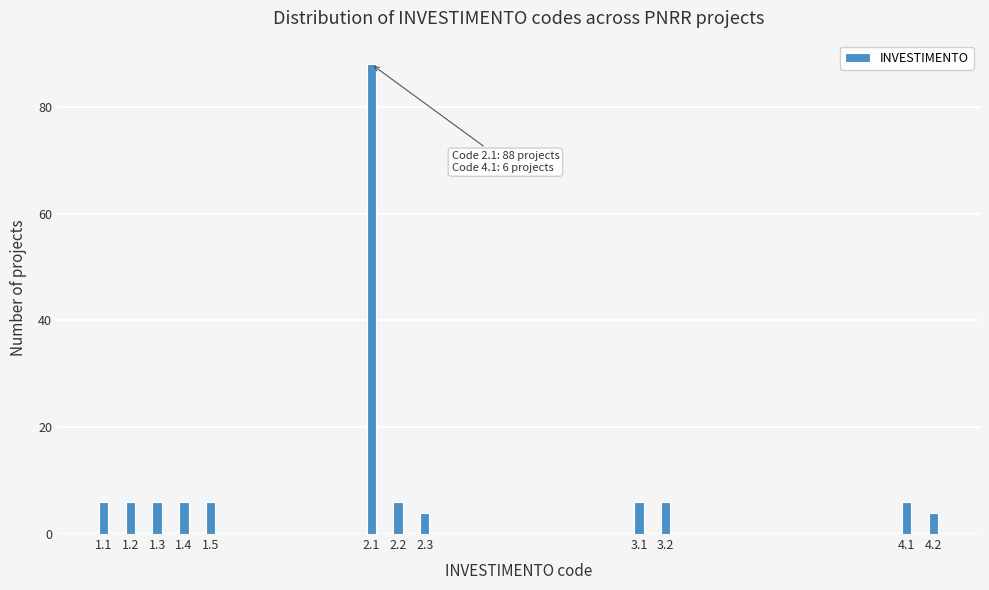

Reading left to right, list all the values displayed in this chart.

1.1=6	1.2=6	1.3=6	1.4=6	1.5=6	2.1=88	2.2=6	2.3=4	3.1=6	3.2=6	4.1=6	4.2=4